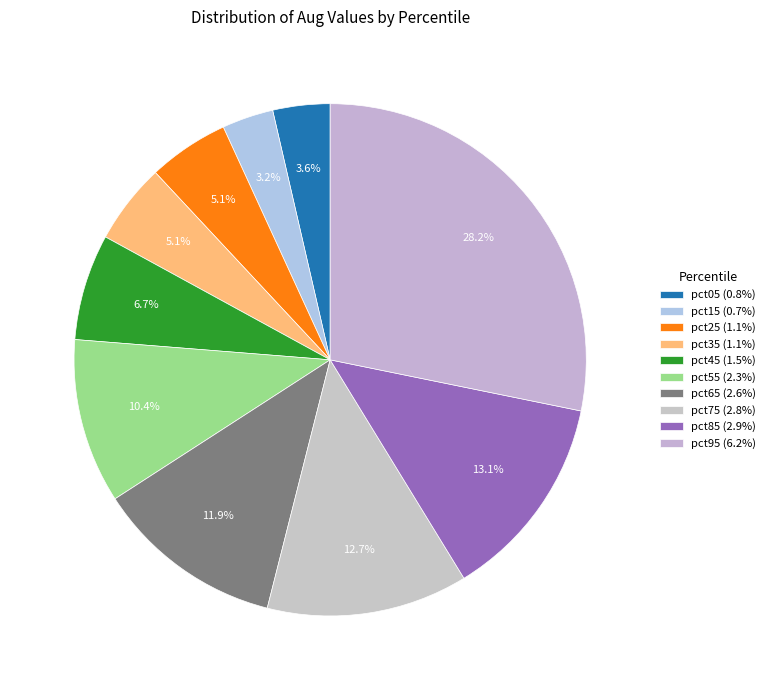

To the nearest percent, what portion does pct55 represent?

10%